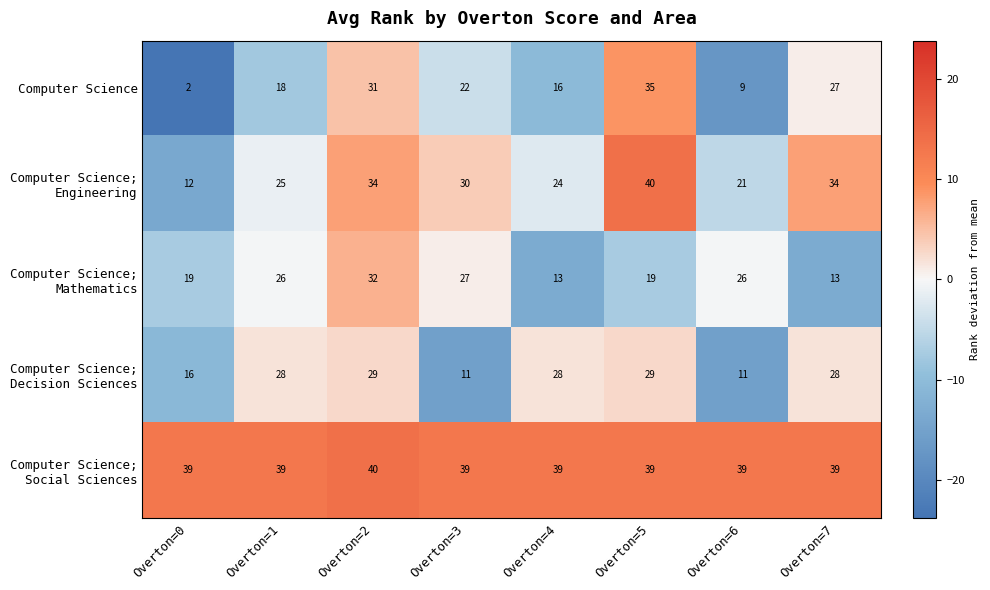

What is the total value across all series at Overton=1?

136